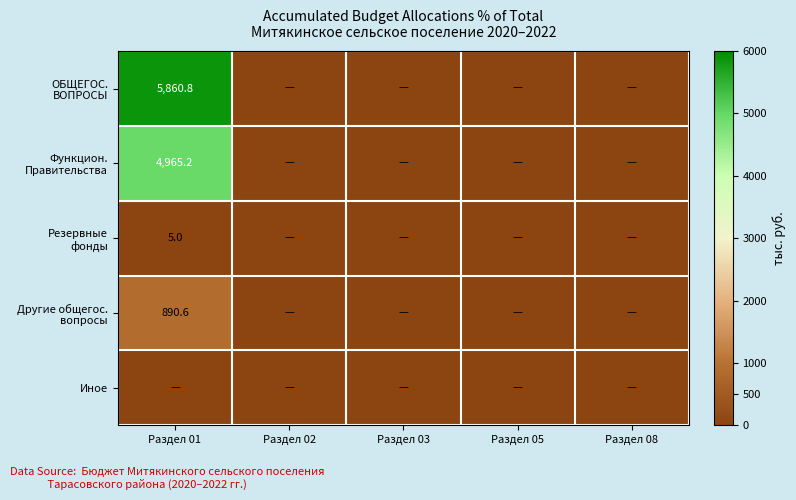

Which category has the lowest value across all series?

Раздел 02